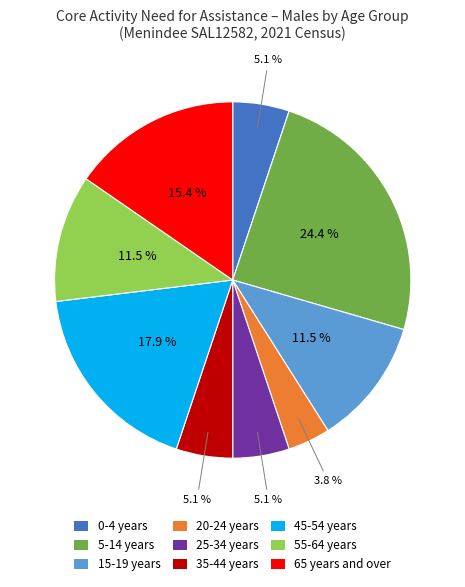

To the nearest percent, what is the combined percentage of 0-4 years and 45-54 years?

23%